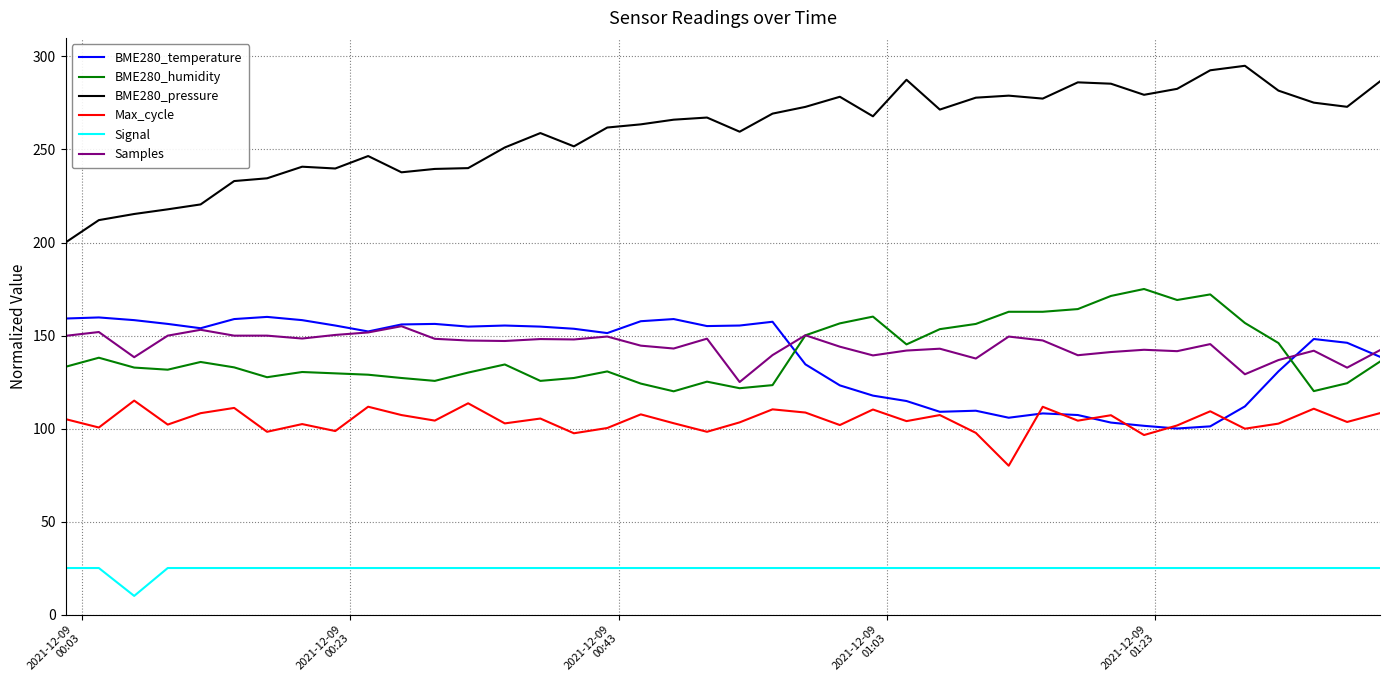

Which series has the largest range (max minus min)?

BME280_pressure